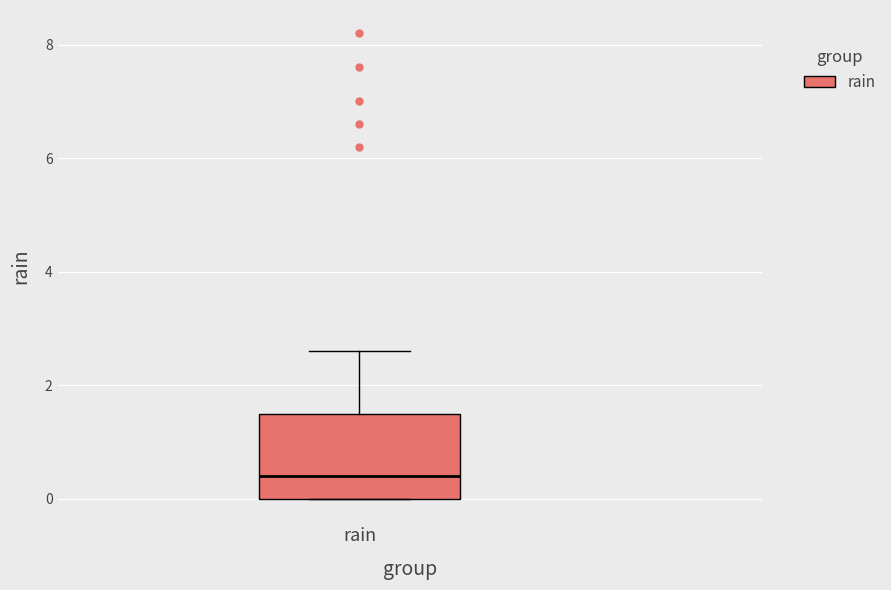

Transcribe this box plot: give where the median line is, the range the box spans, and where the two whiskers end, as read against the y-axis. The values are not printed on the chart, so give them approximately, as read against the axis.

median 0.4, box 0.0 to 1.6, whiskers 0.0 to 2.6